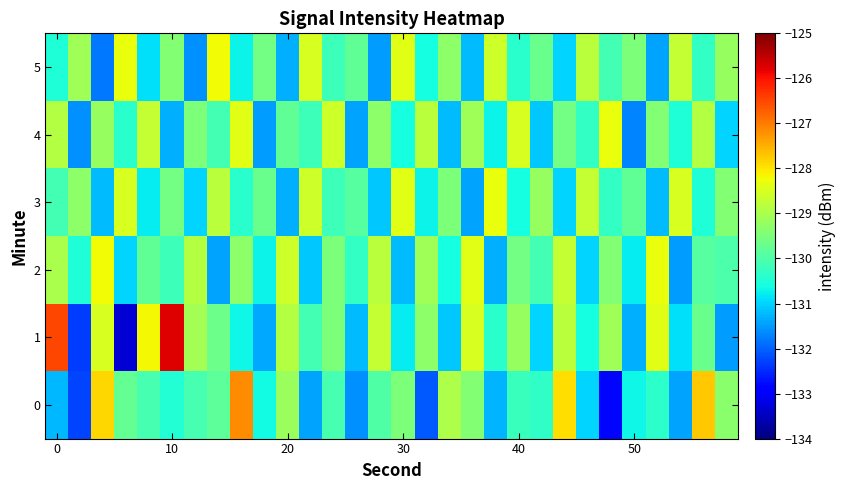

What is the smallest value displayed?

-133.3